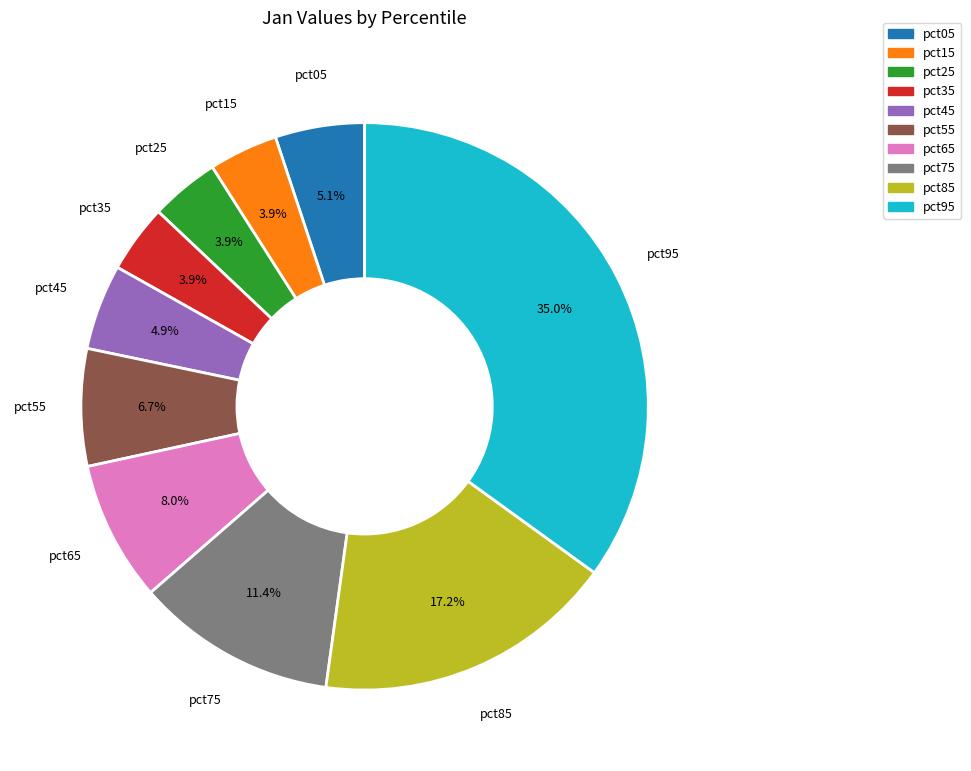

Which has a higher value, pct75 or pct25?

pct75